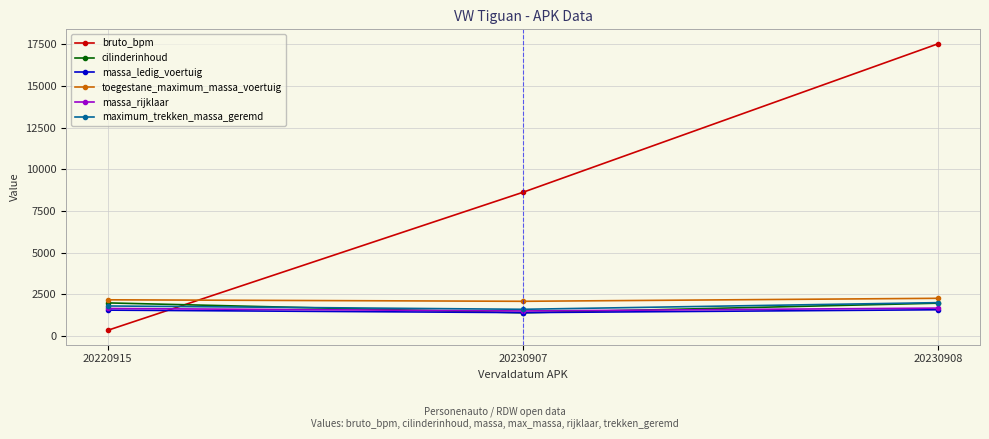

What is the maximum value shown in the chart?

17546